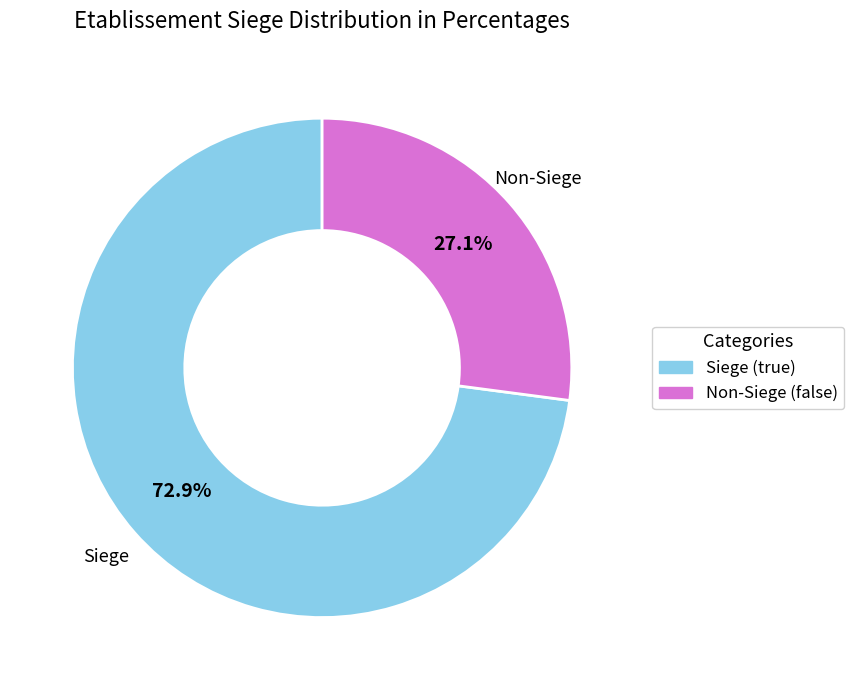

Count the number of slices in the pie.

2